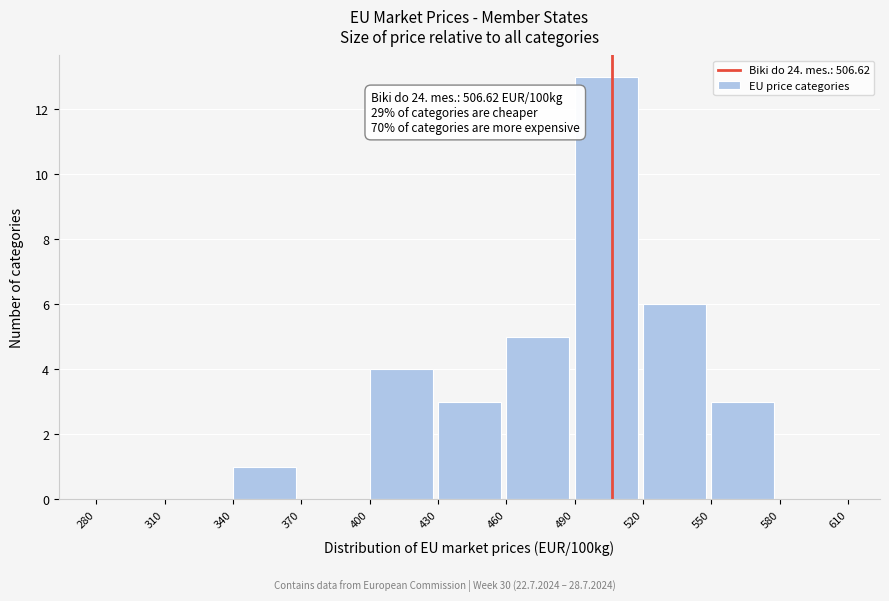

Which range on the x-axis has the tallest bar?

490 to 520